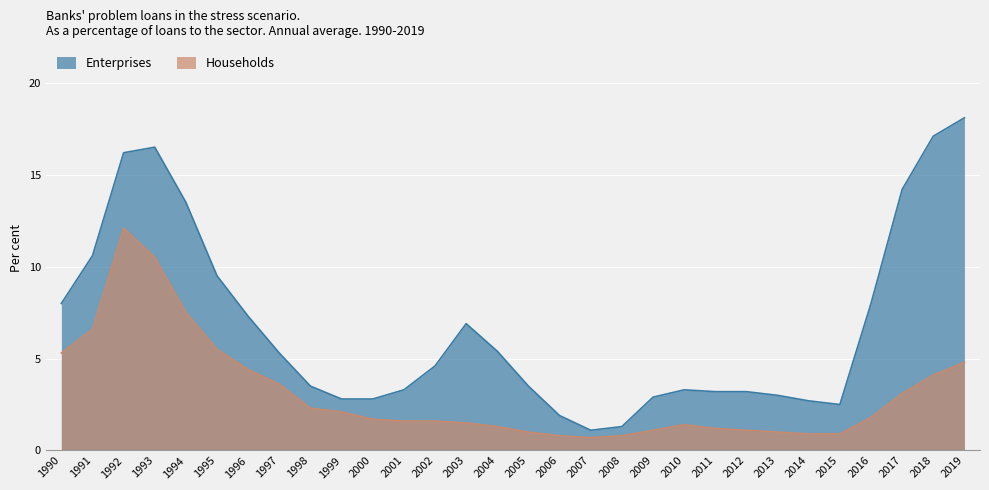

True or false: Households and Enterprises intersect in this chart.

False